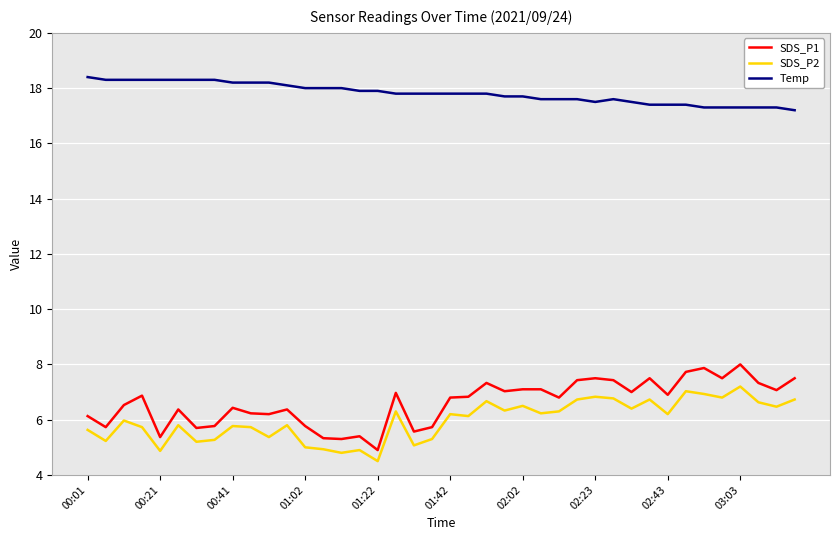

Rank the series by their maximum value, from highest to lowest.

Temp, SDS_P1, SDS_P2